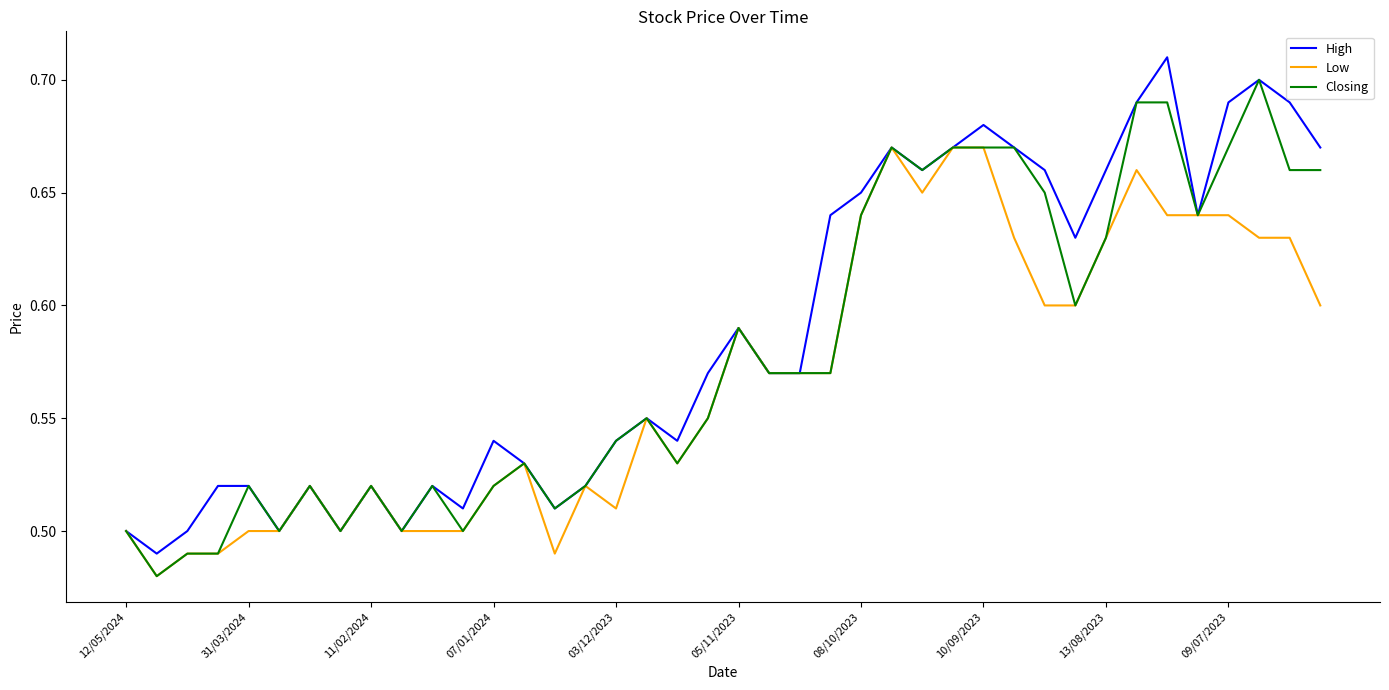

Which series has the largest total across all categories?

High